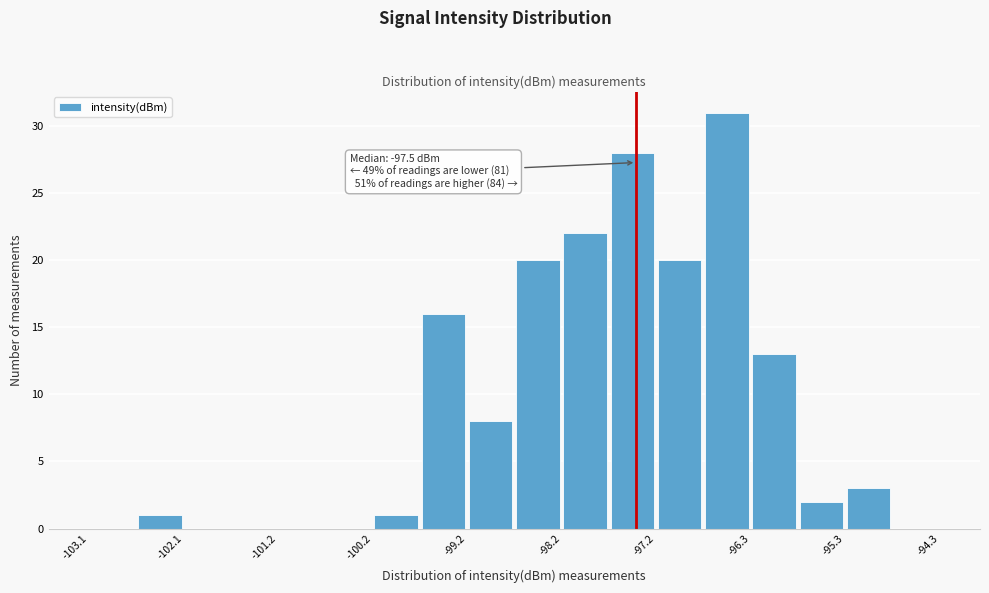

Which range on the x-axis has the tallest bar?

-96.8 to -96.3